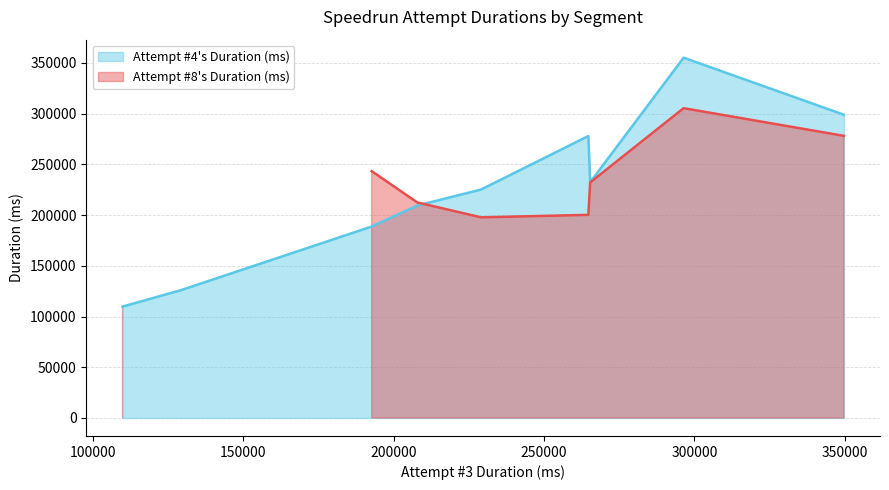

What is the minimum value for Attempt #4's Duration (ms)?

109765